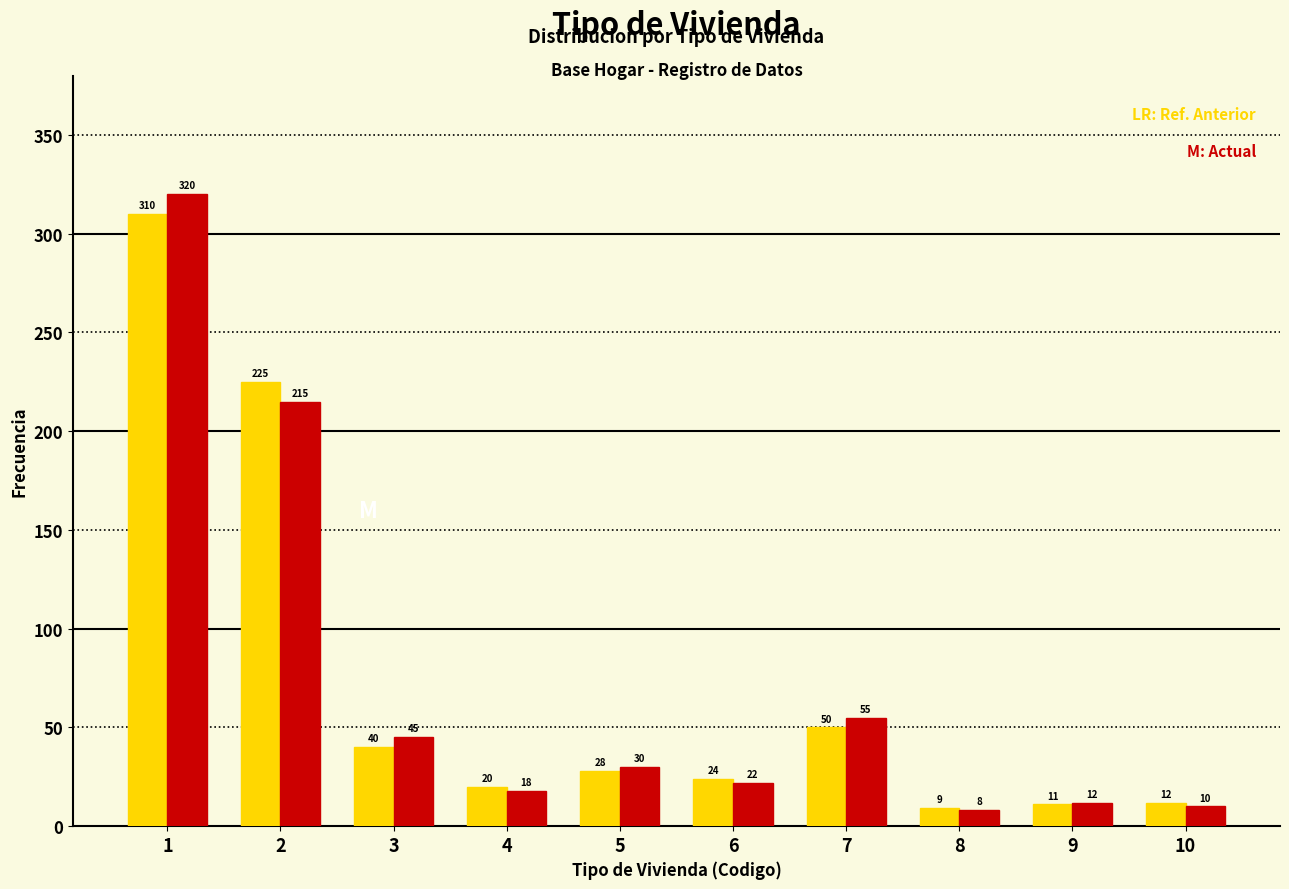

What is the total value across all series at 2?

440